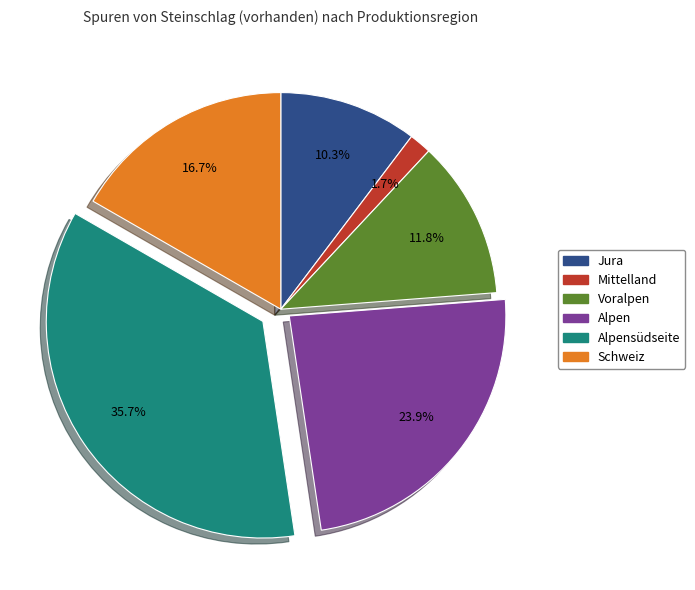

How many segments does this pie chart have?

6